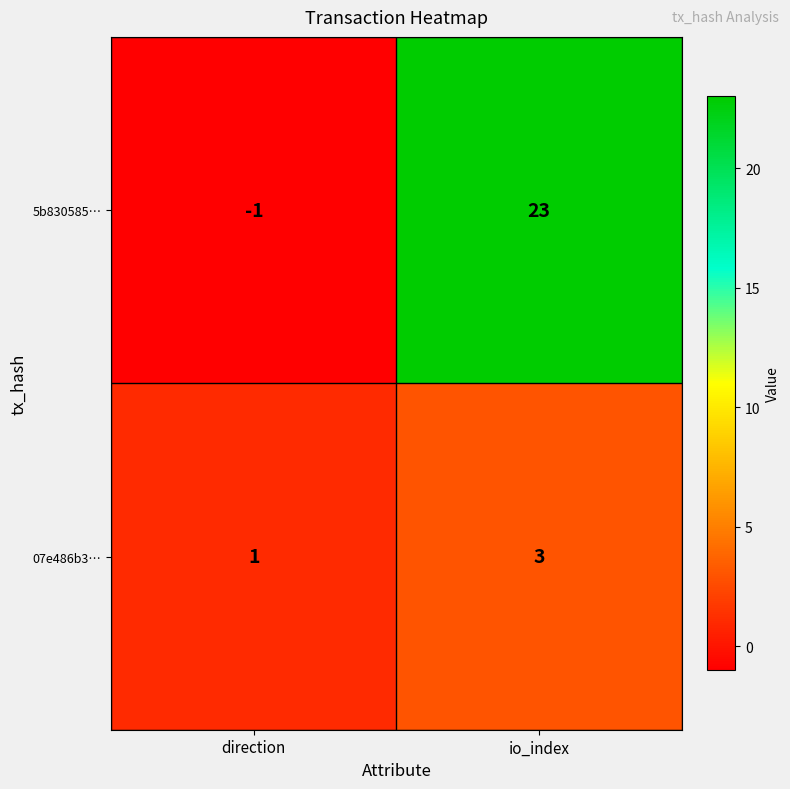

What is the average value of the 5b830585… series?

11